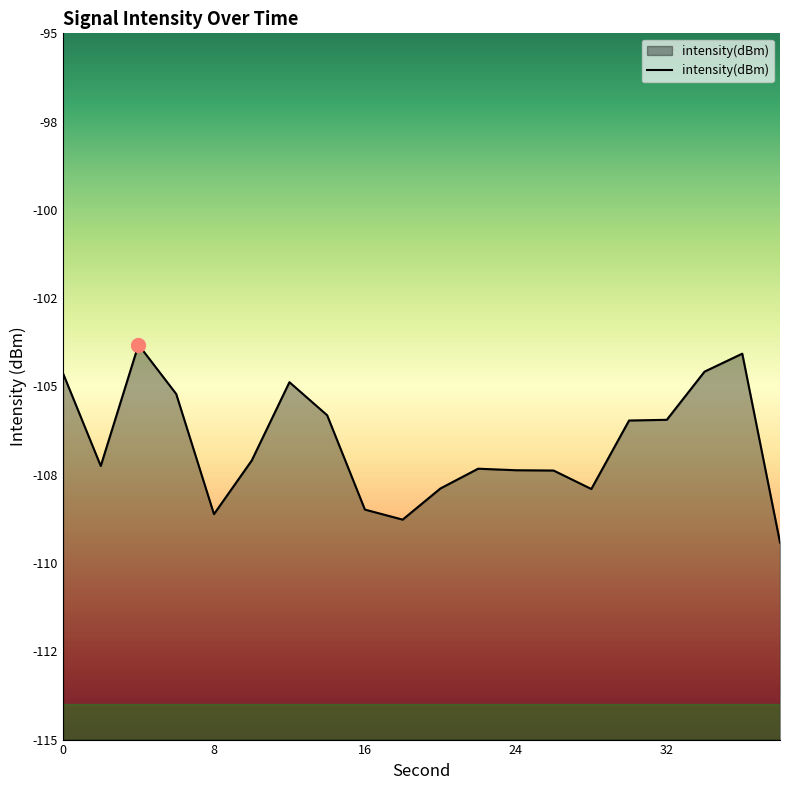

Is it true that the value at 10 is -61.6?

False